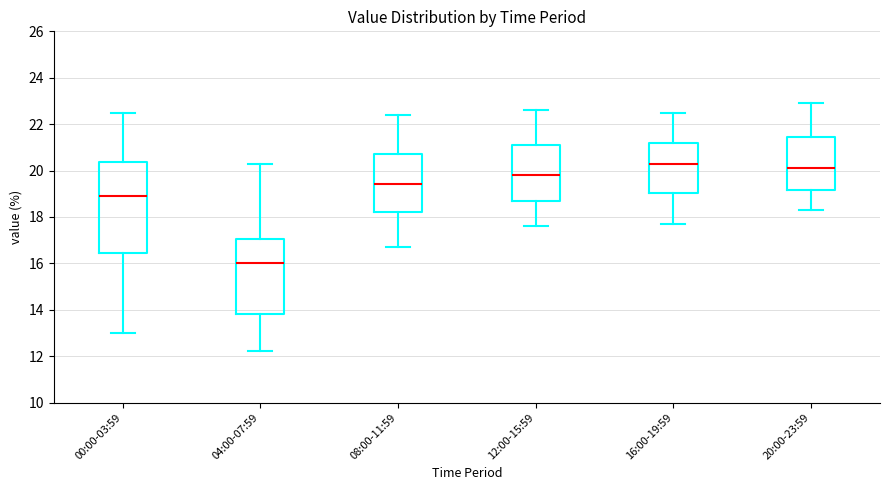

Comparing the boxes themselves (not the whiskers), which one is the tallest?

00:00-03:59